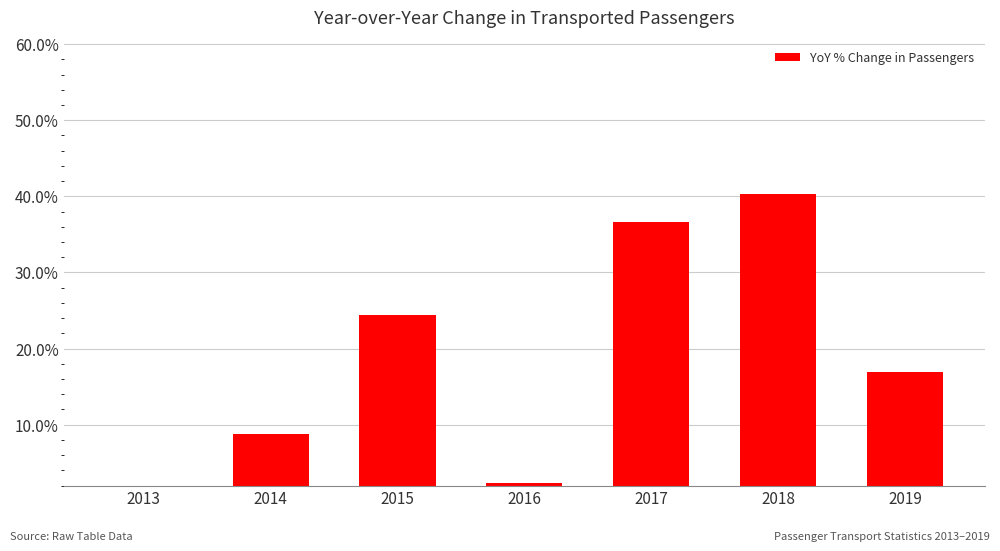

Which label corresponds to the largest value in the chart?

2018